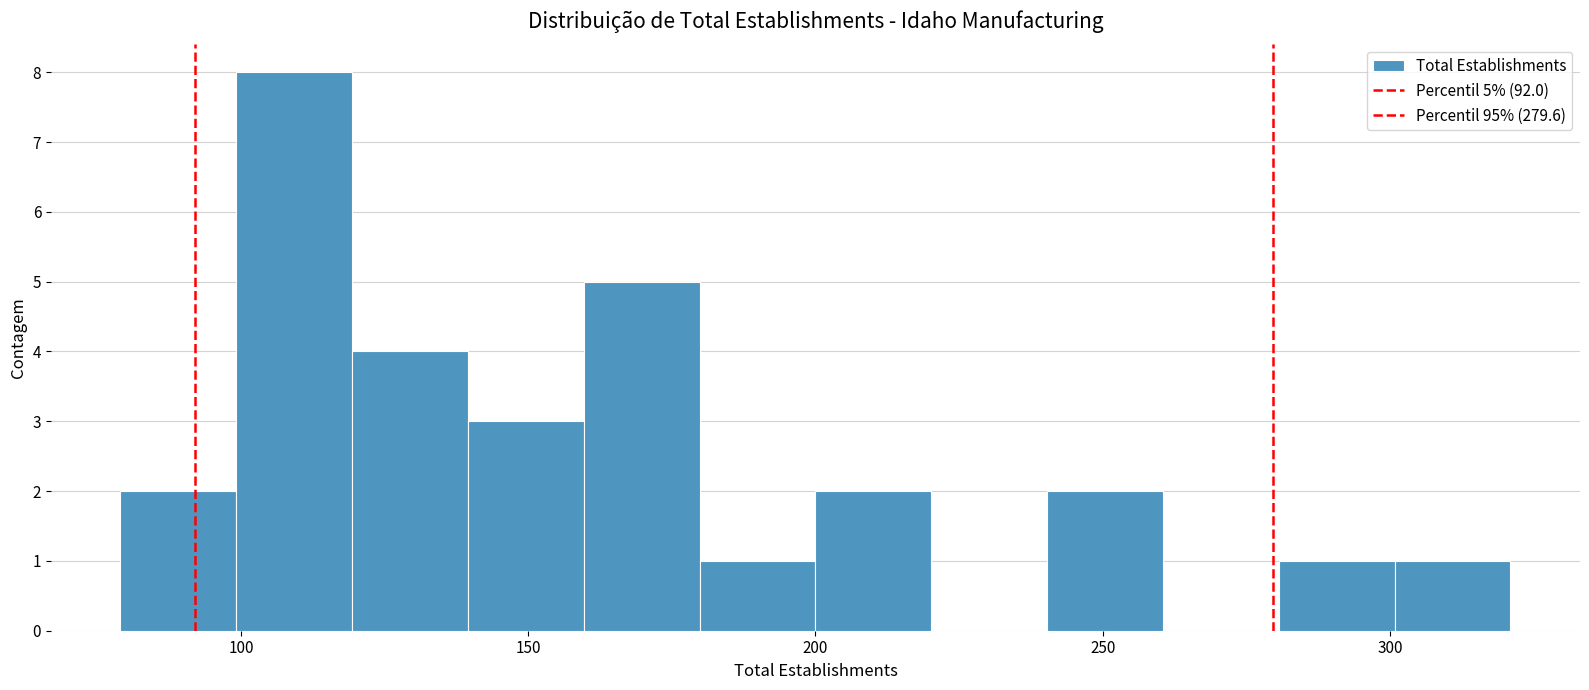

Which range on the x-axis has the tallest bar?

100 to 120